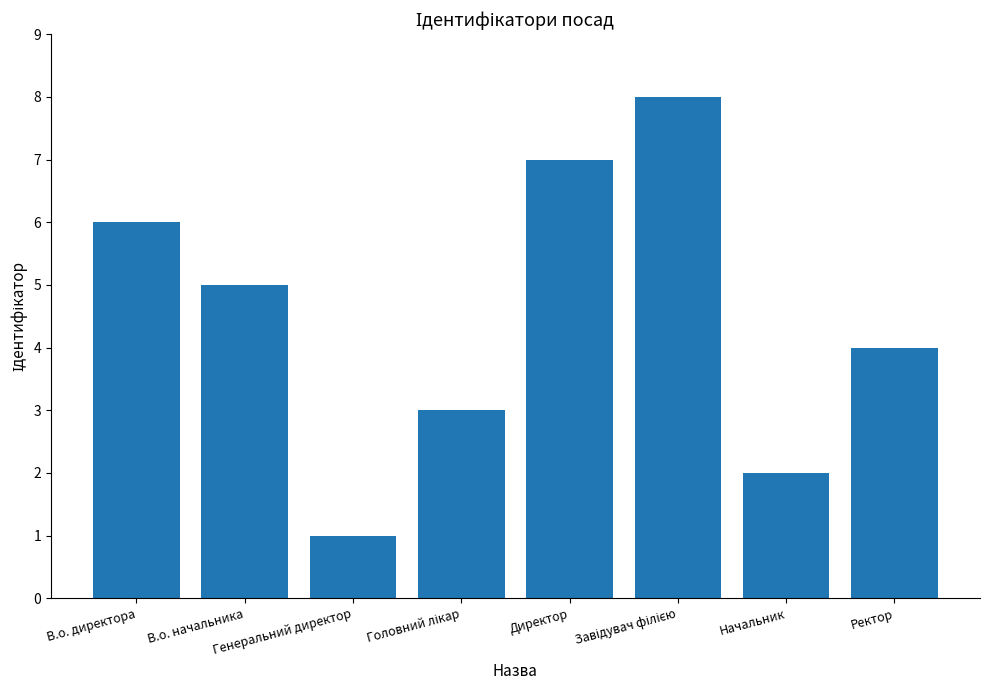

What is the change in value from В.о. директора to Начальник?

-4